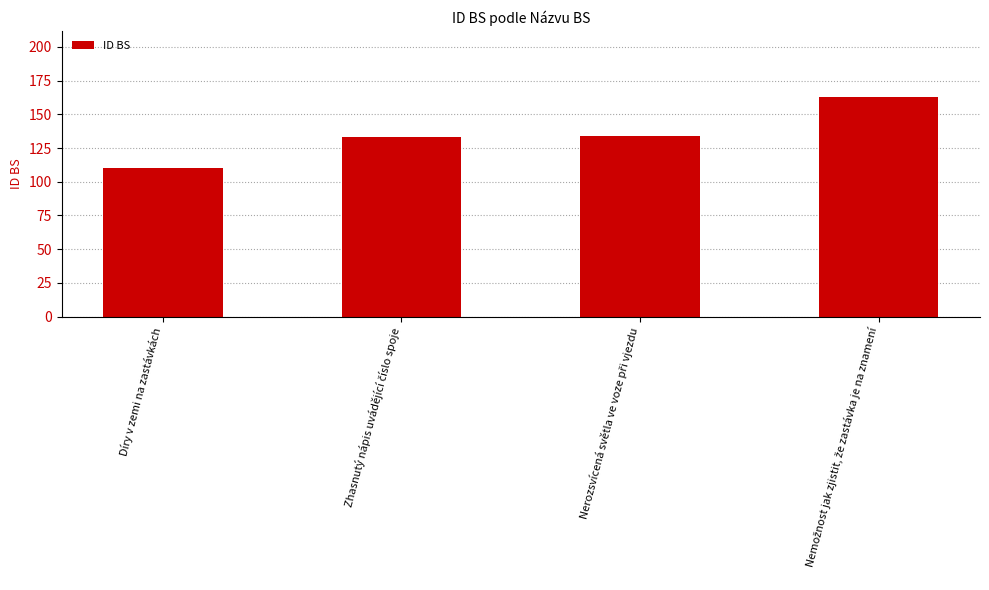

What is the difference between the maximum and minimum values?

53